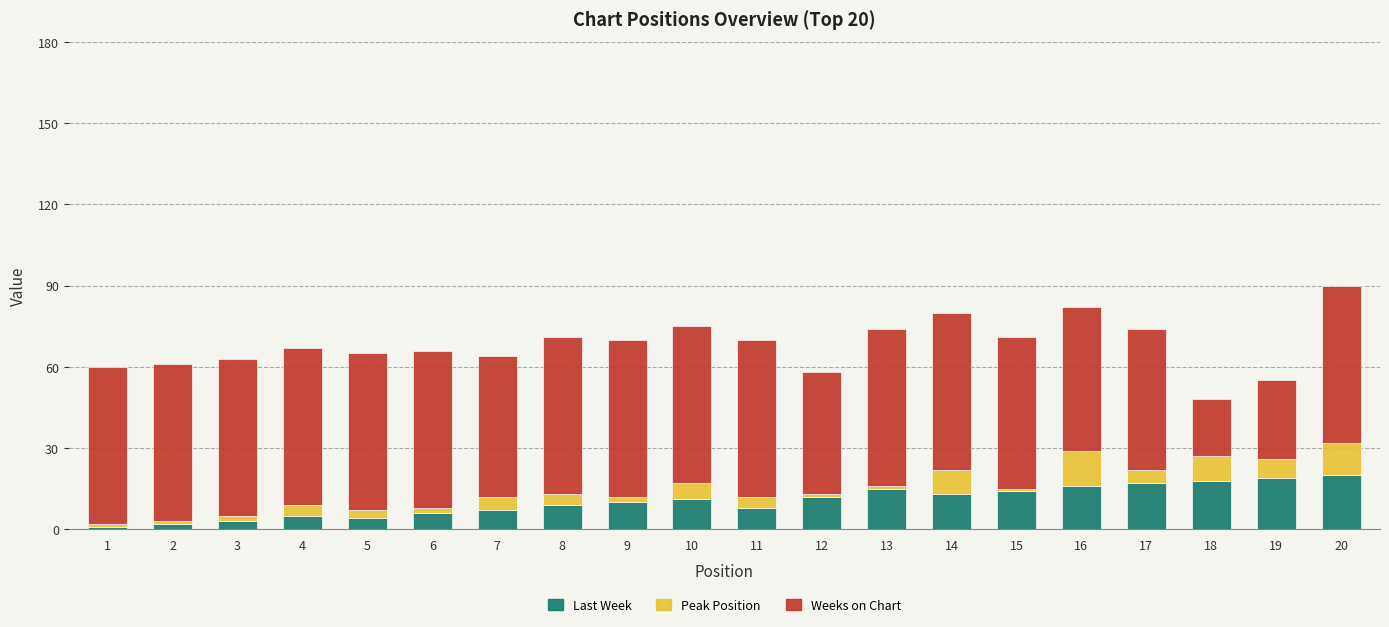

Is it true that Last Week equals 16 at 8?

False